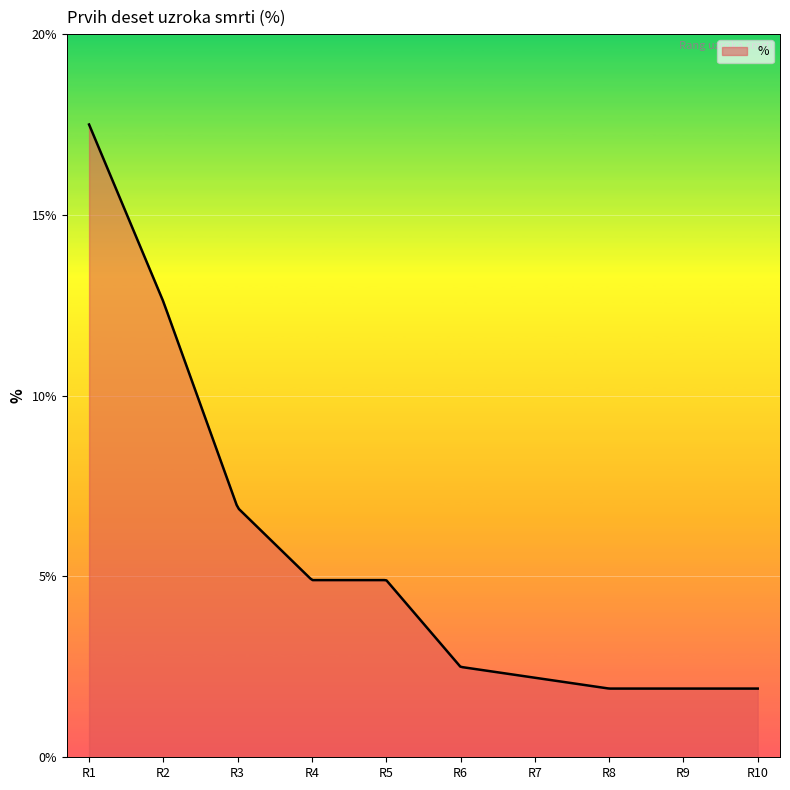

Count the number of data series in this chart.

1